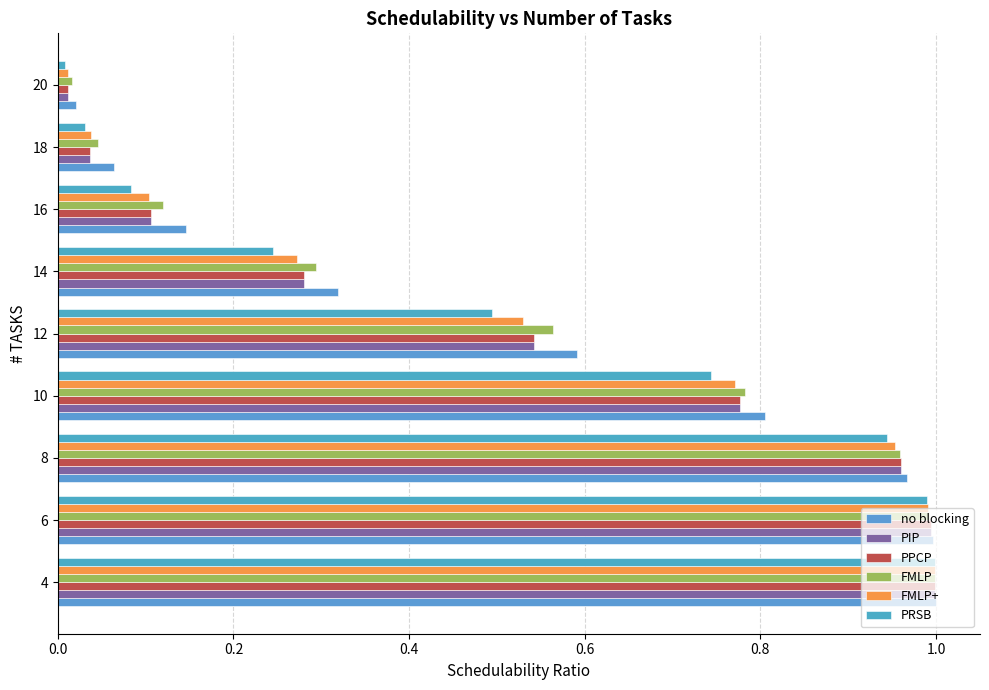

At which label does FMLP+ reach its minimum?

20